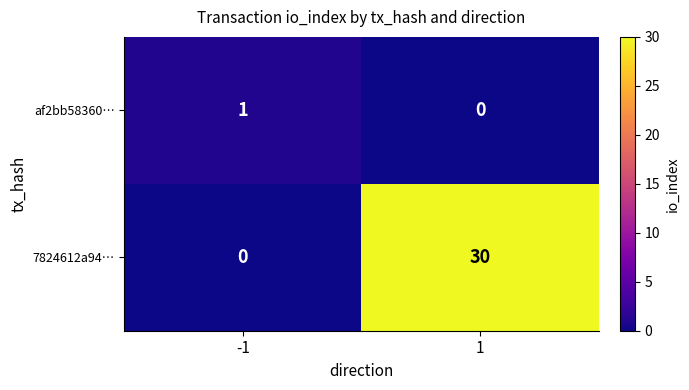

What is the difference between the maximum and minimum values in the 7824612a94… series?

30